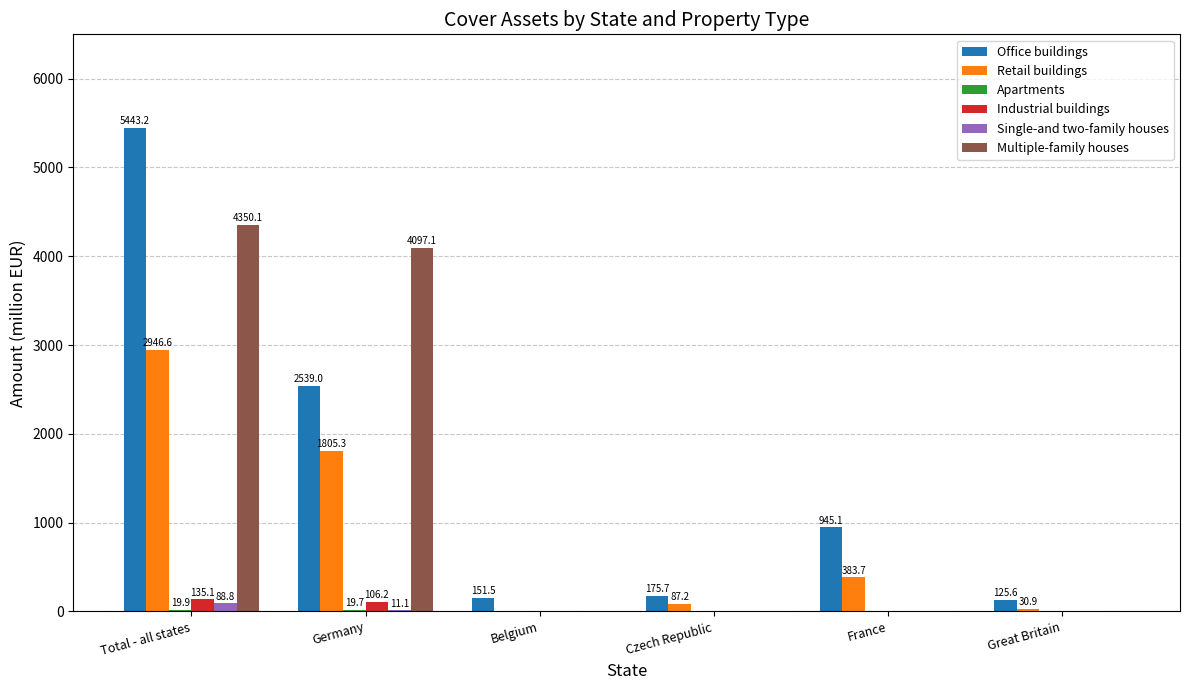

True or false: Office buildings has a value of 5443.2 at Total - all states.

True